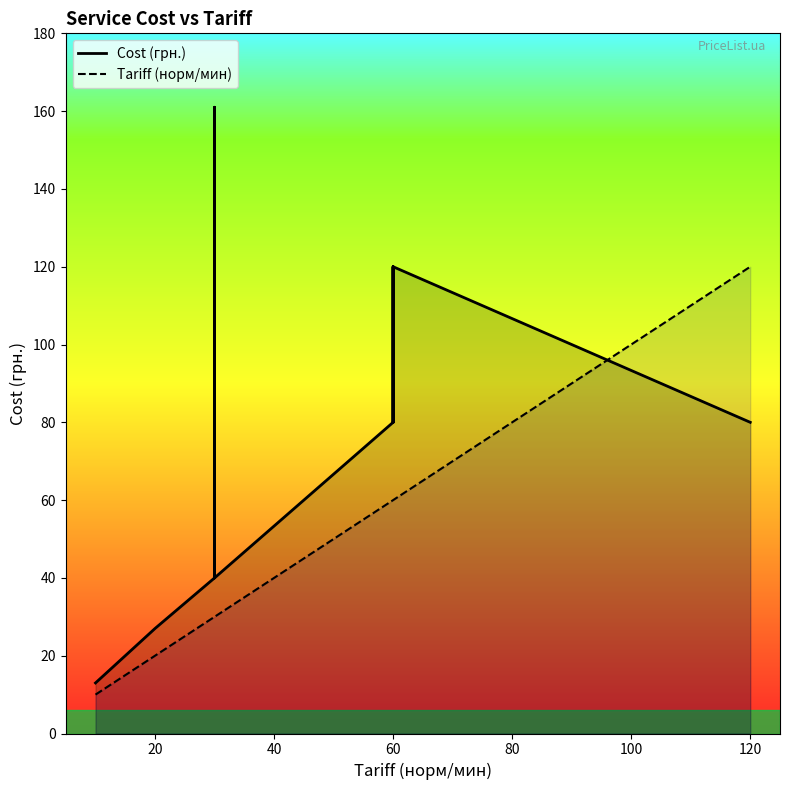

True or false: Cost (грн.) has more than 1 points higher than both neighbors.

True